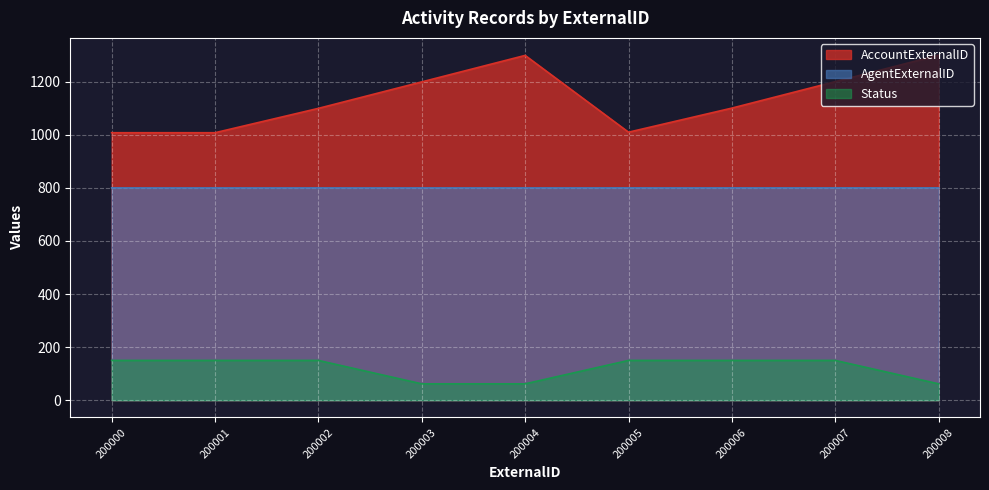

True or false: Status and AgentExternalID cross at least once.

False